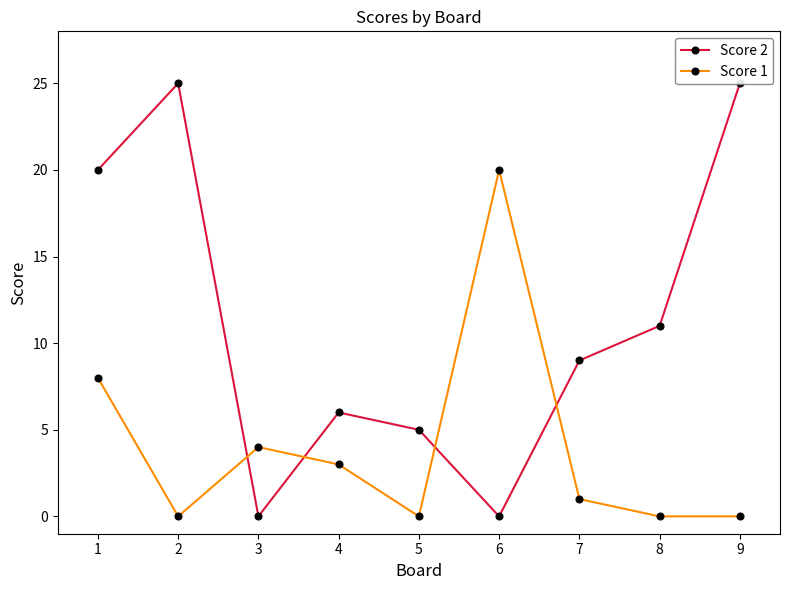

Which series changed the most between 4 and 6?

Score 1